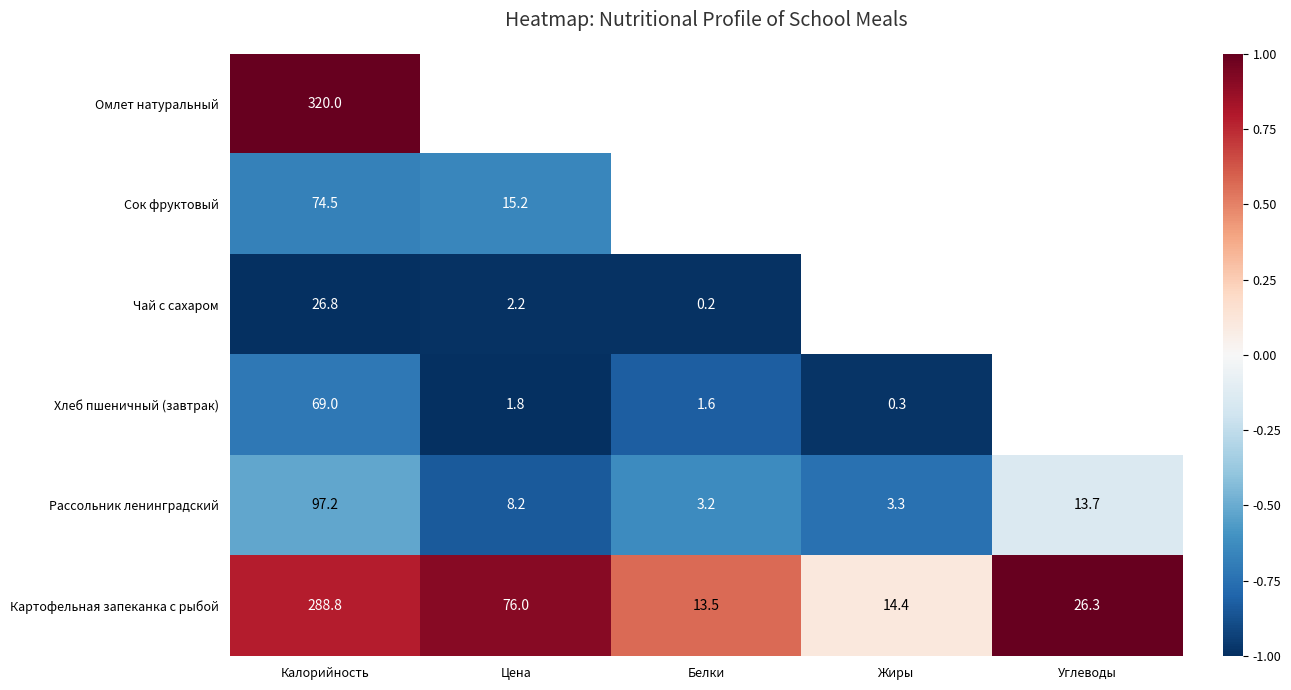

How many series are shown in this chart?

6